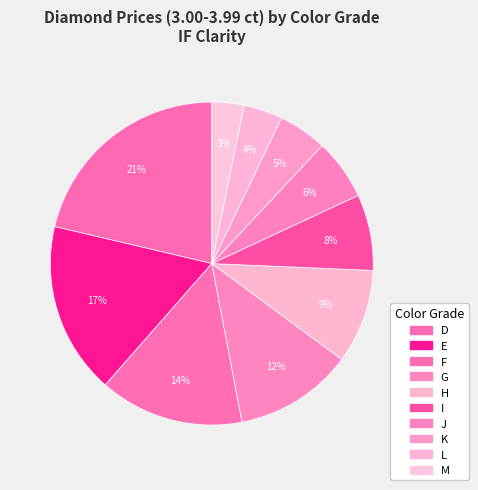

What percentage is NOT represented by F?

85.5%